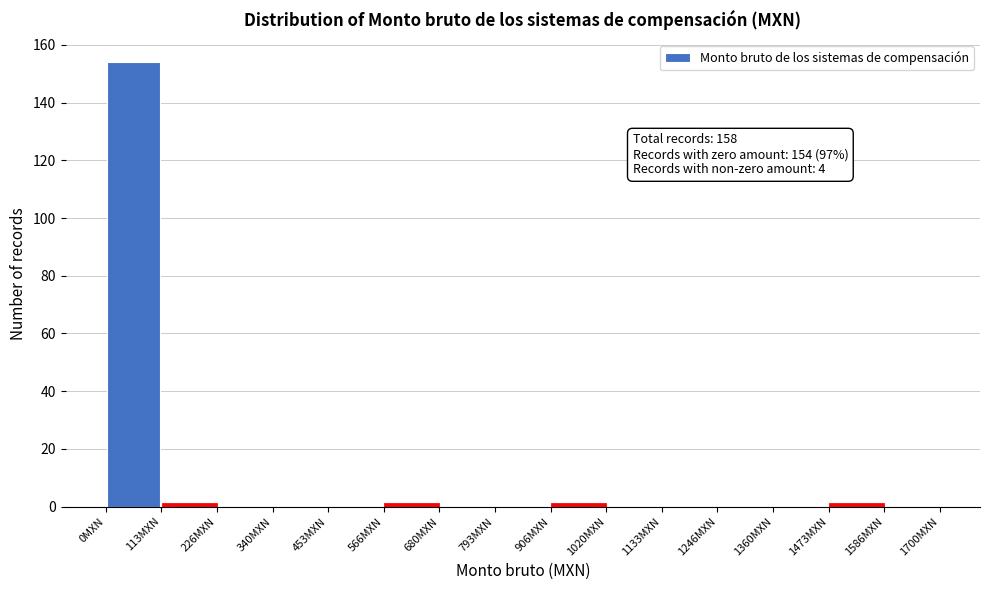

Which range on the x-axis has the tallest bar?

0 to 120